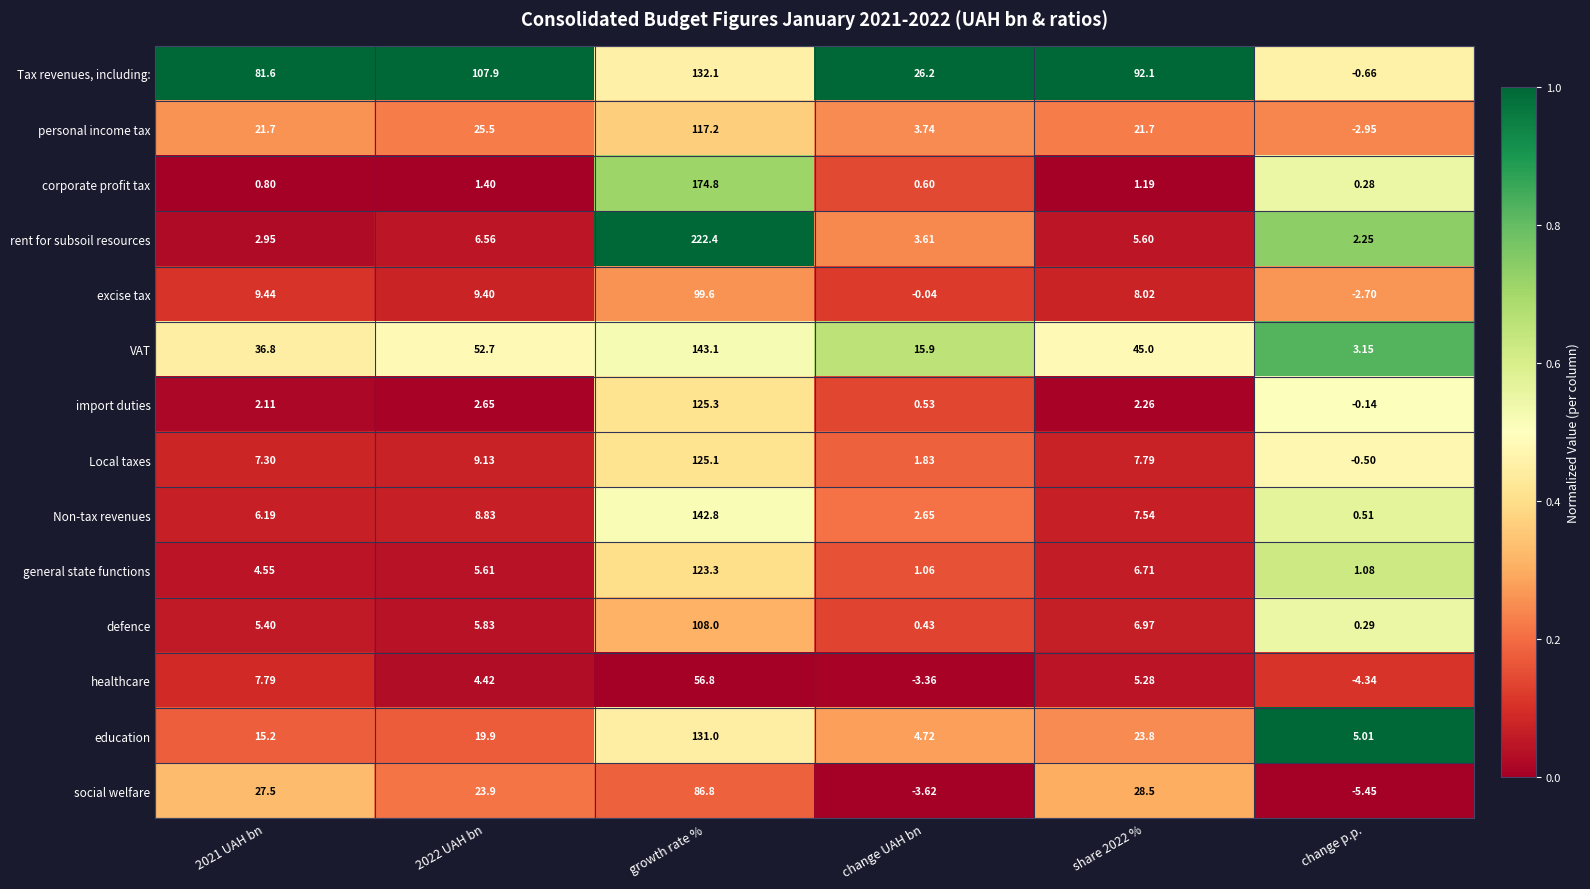

How many series are shown in this chart?

14